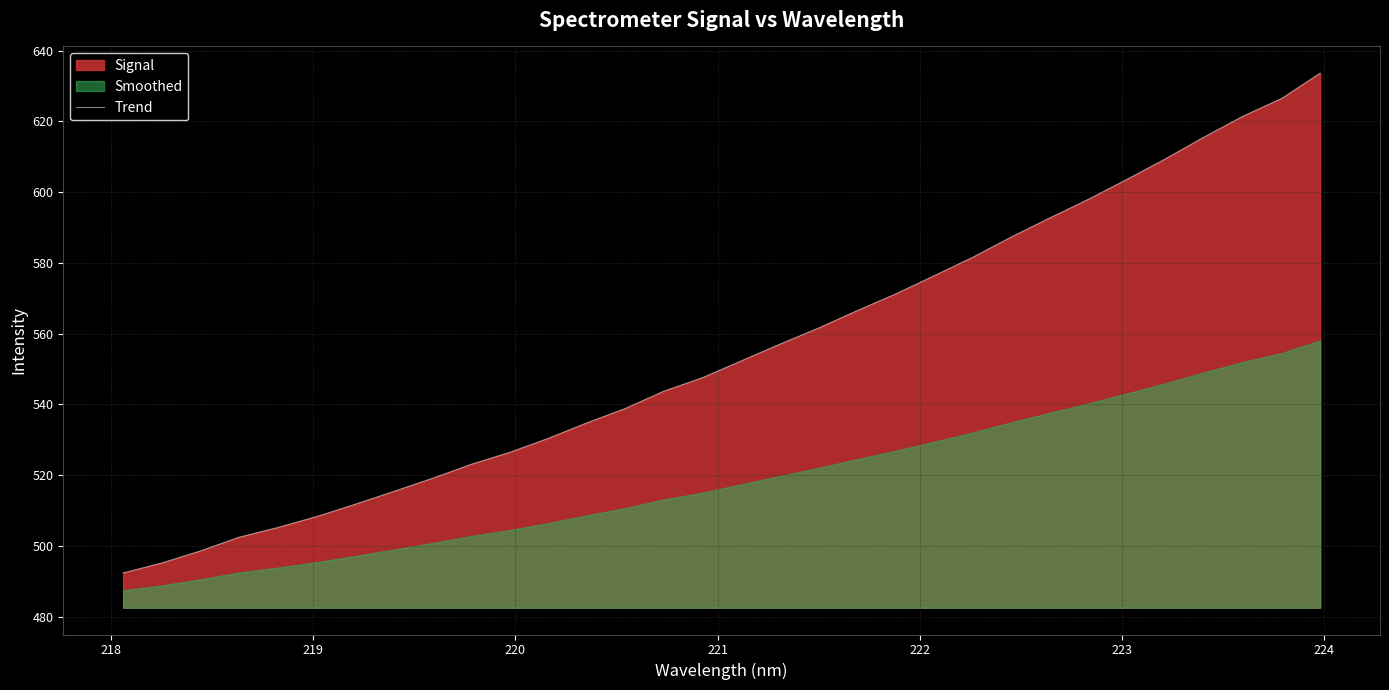

What is the minimum value for Trend?

492.3